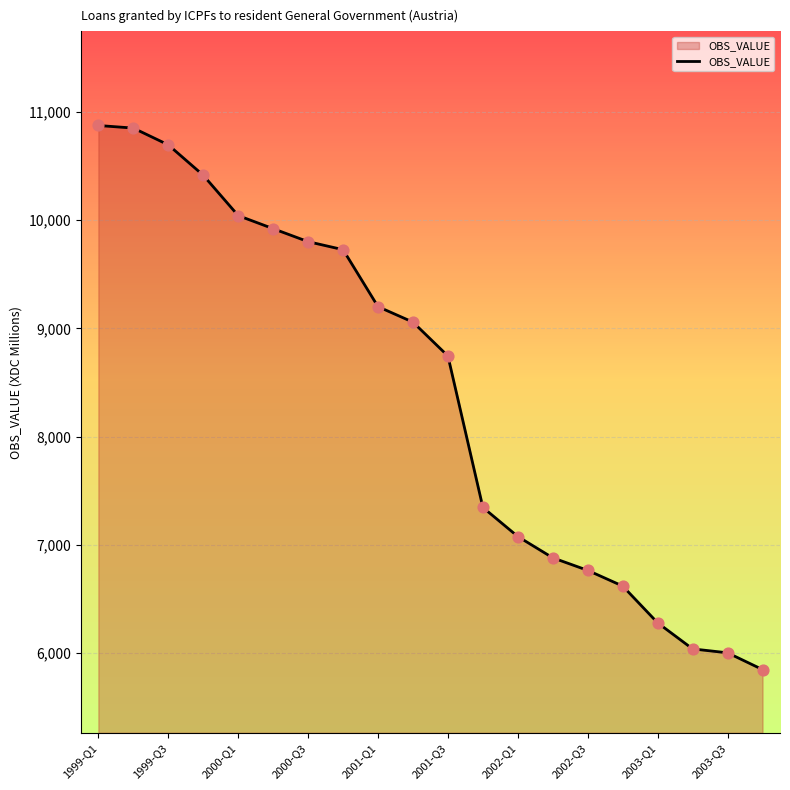

What is the difference between the maximum and minimum values?

5030